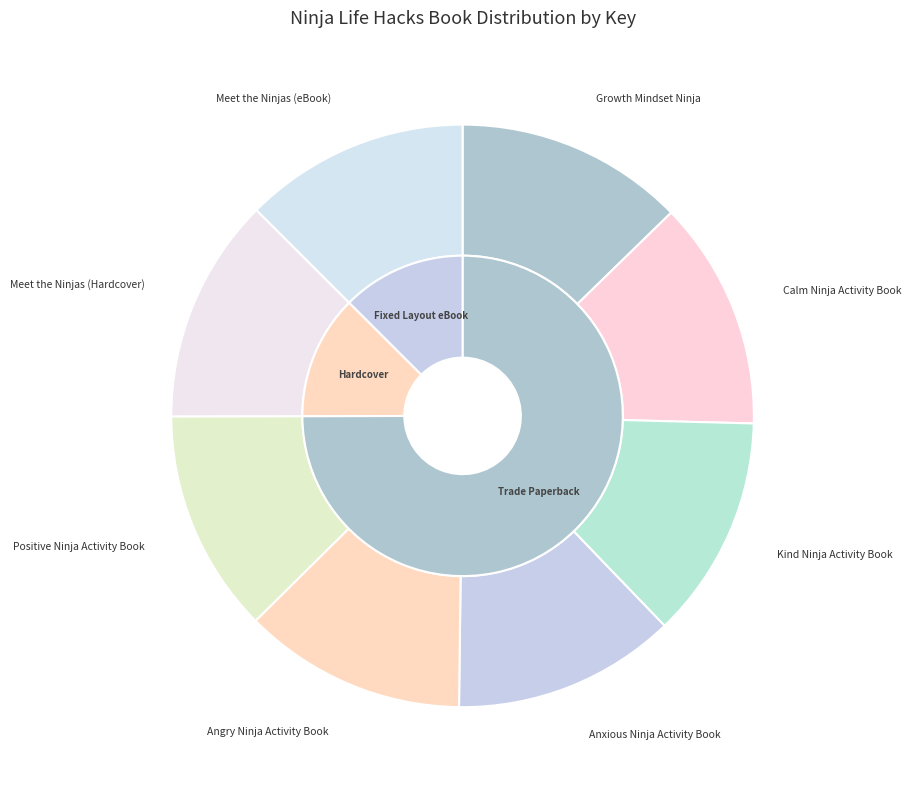

Which category has the smallest portion of the pie?

Angry Ninja Activity Book